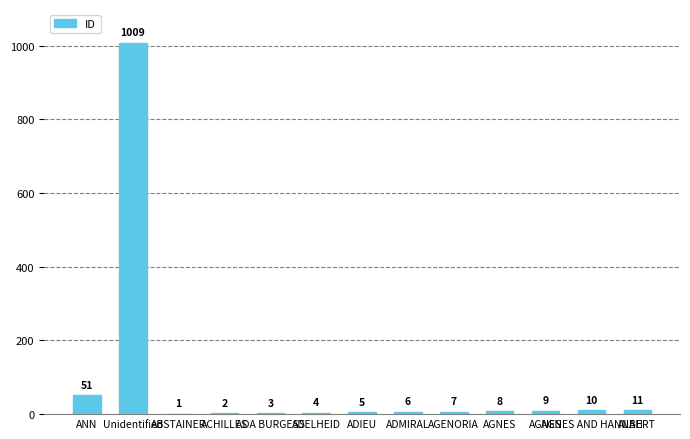

Reading right to left, what are all the values shown in this chart?

11	10	9	8	7	6	5	4	3	2	1	1009	51